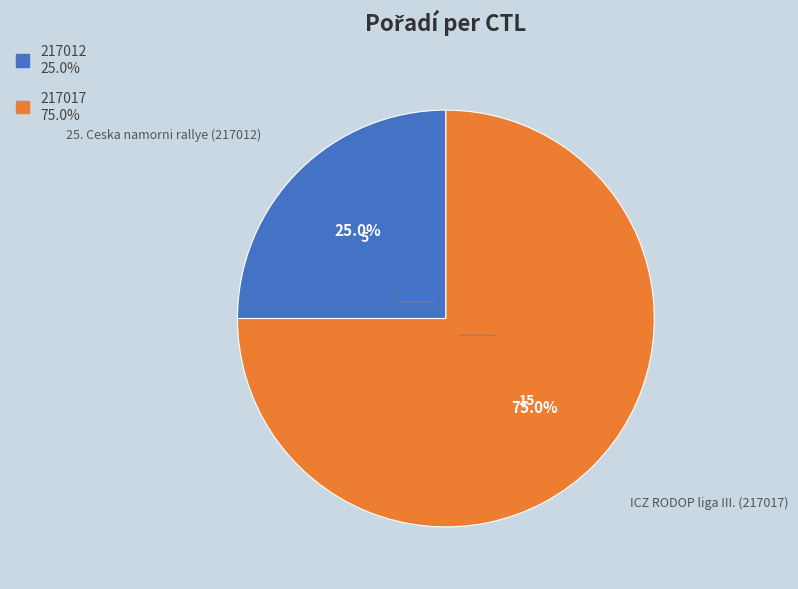

Between 217017 and 217012, which is larger?

217017